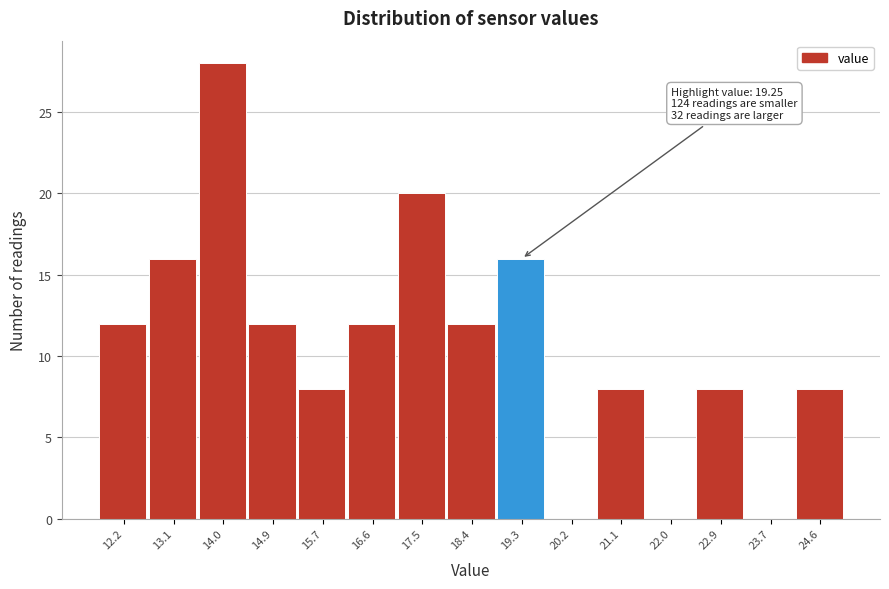

Over which range of the x-axis is the bar tallest?

13.5 to 14.4